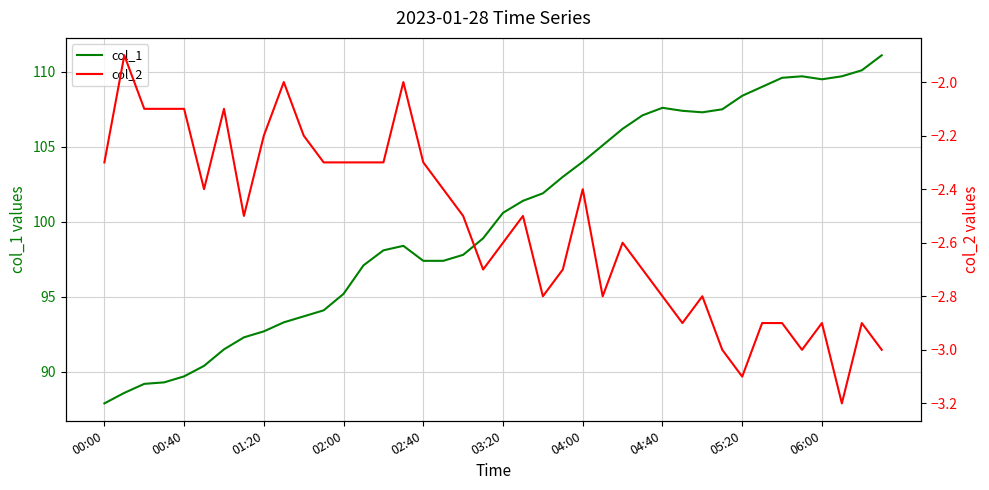

Is it true that col_1 equals 152.0 at 06:00?

False